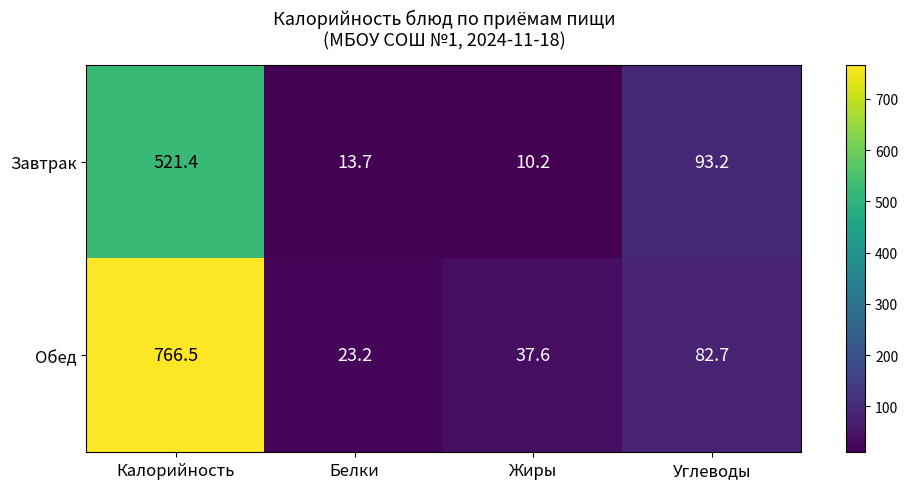

What is the difference between the Завтрак values at Углеводы and Жиры?

83.0